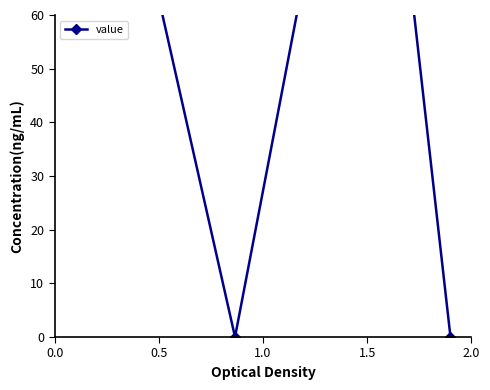

What is the greatest value displayed?

132.0